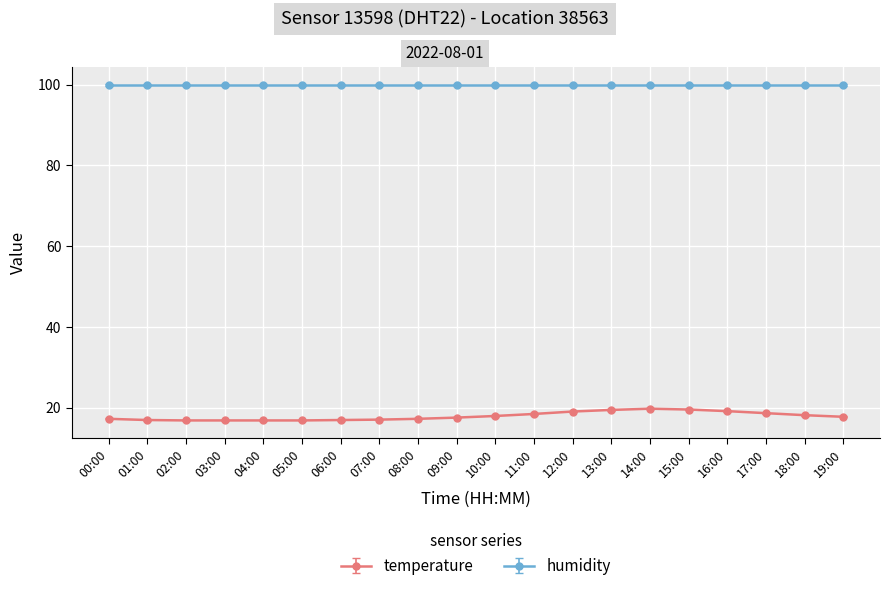

What is the difference between the highest and lowest values at 07:00?

82.8